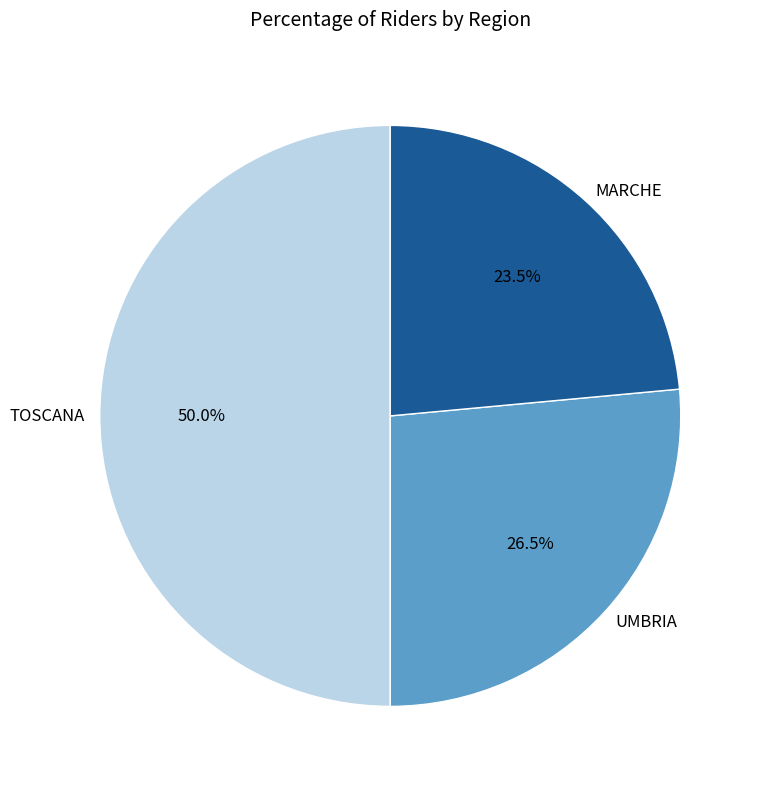

Rank the categories by value from lowest to highest.

MARCHE, UMBRIA, TOSCANA